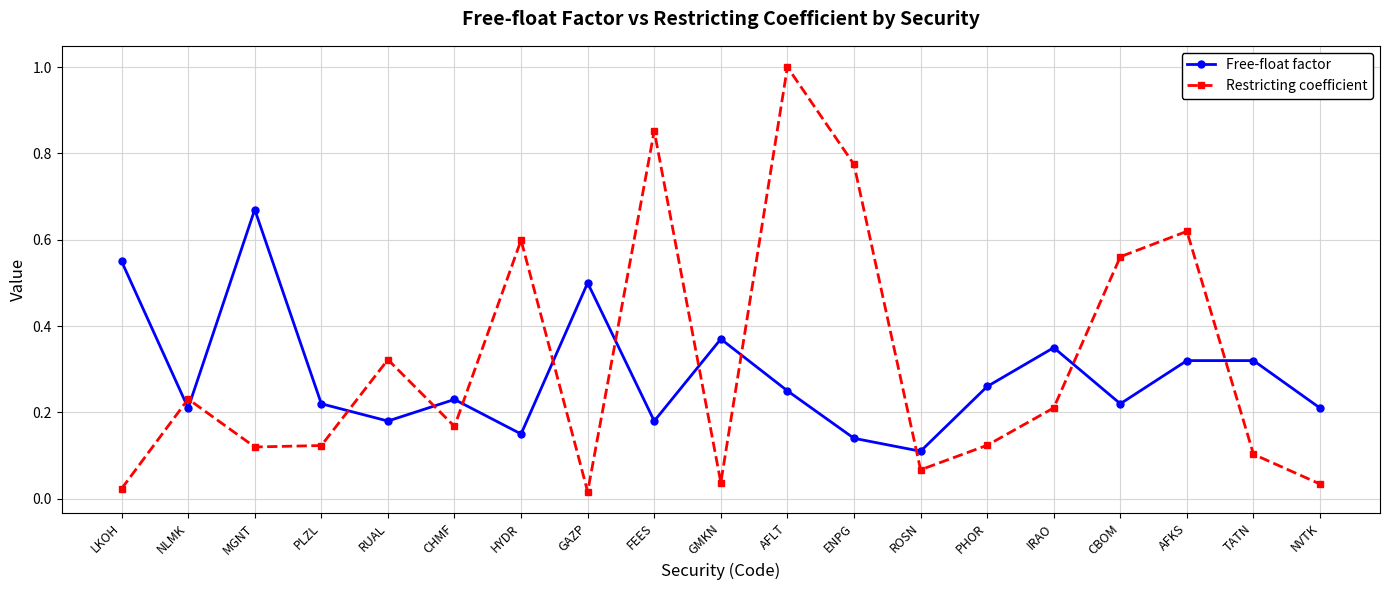

Which series has the widest spread of values?

Restricting coefficient